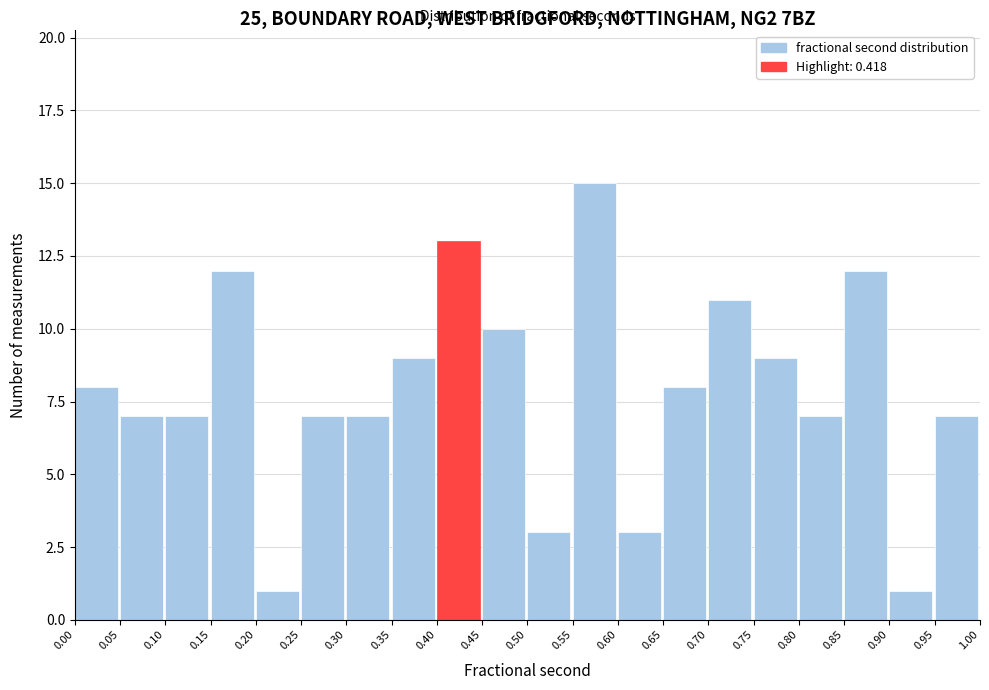

How tall is the bar that spans 0.45 to 0.50 on the x-axis? The values are not printed on the chart, so give them approximately, as read against the axis.

10